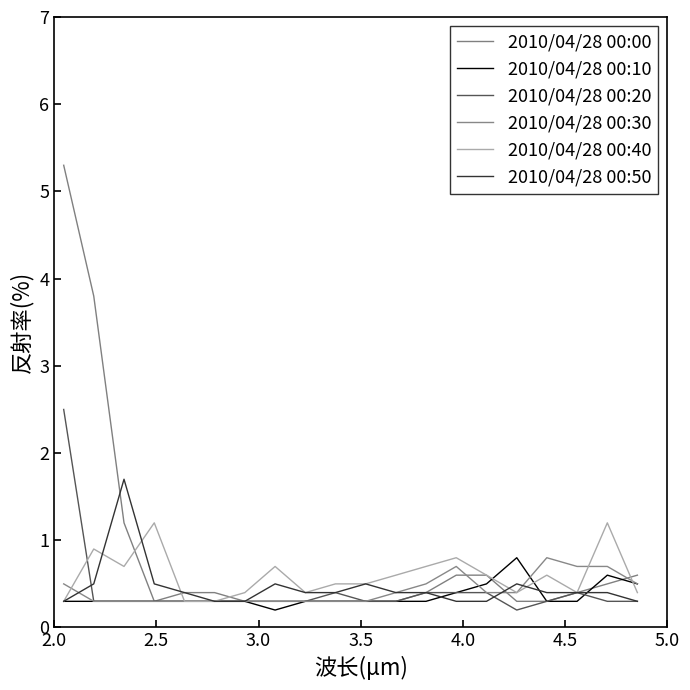

What is the greatest value displayed?

5.3